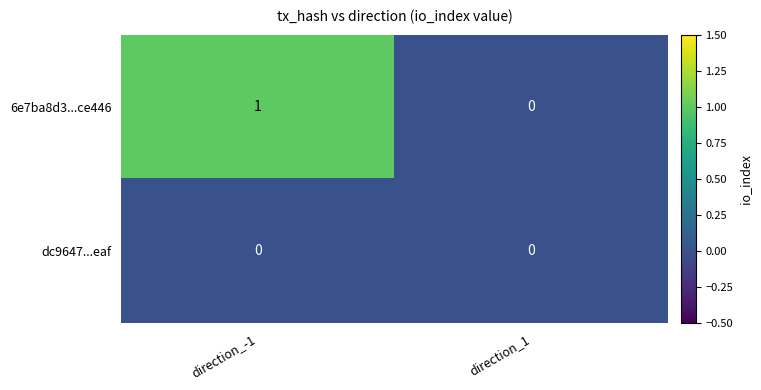

At which category is the sum across all series the highest?

direction_-1